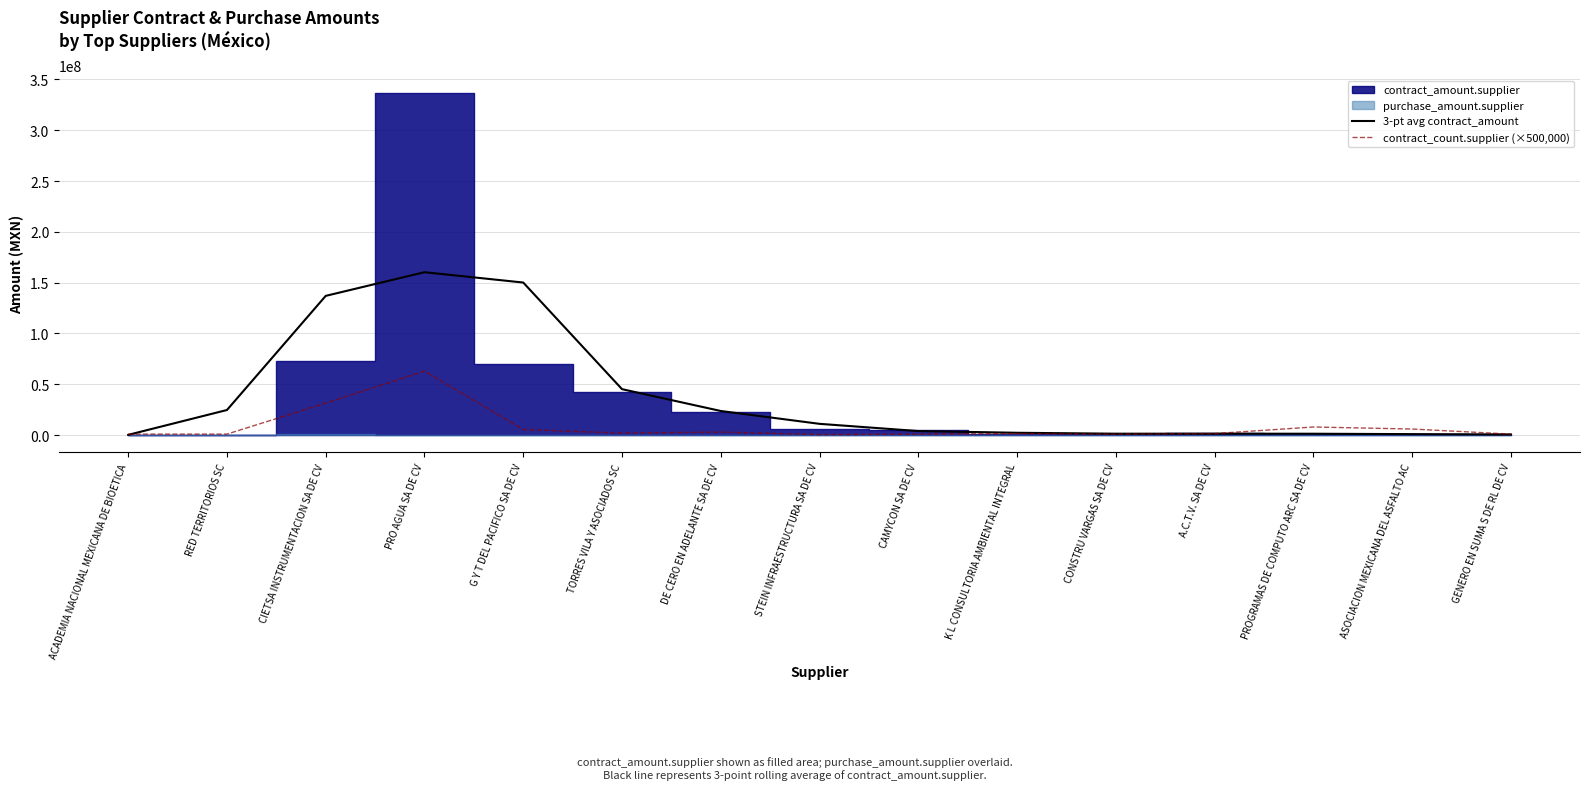

The value of 3-pt avg contract_amount at TORRES VILA Y ASOCIADOS SC is 22615241.8. True or false?

False